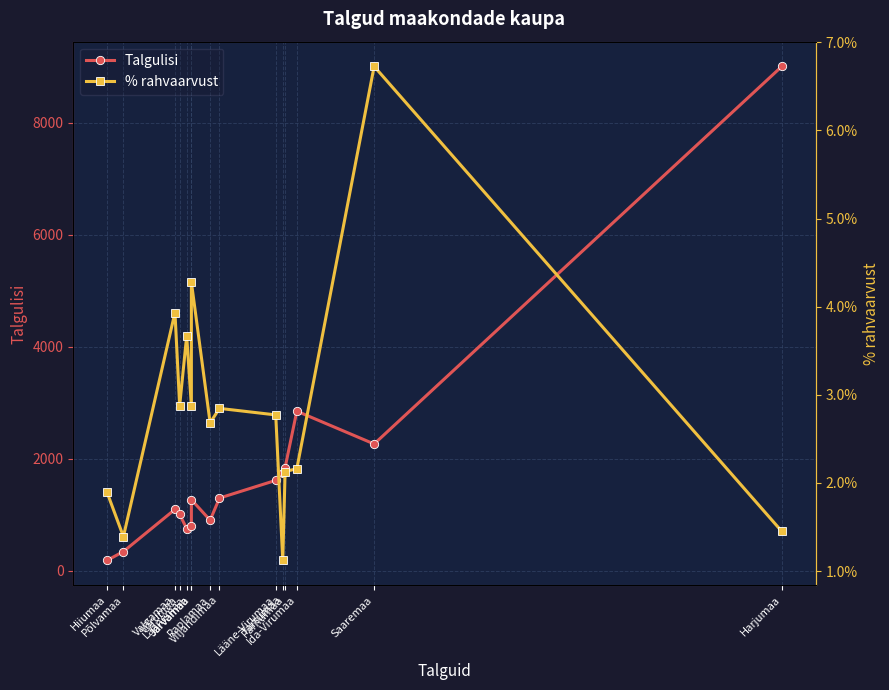

True or false: % rahvaarvust has more than 0 points higher than both neighbors.

True